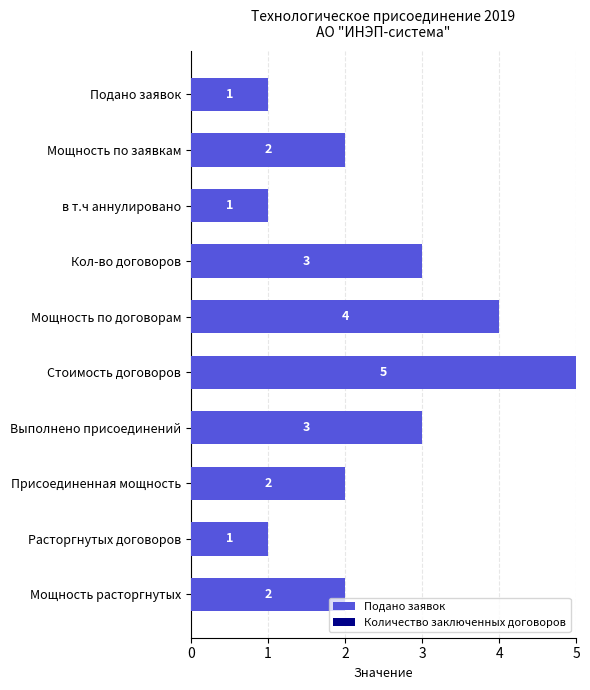

What is the label of the 2nd bar from the top?

Мощность по заявкам